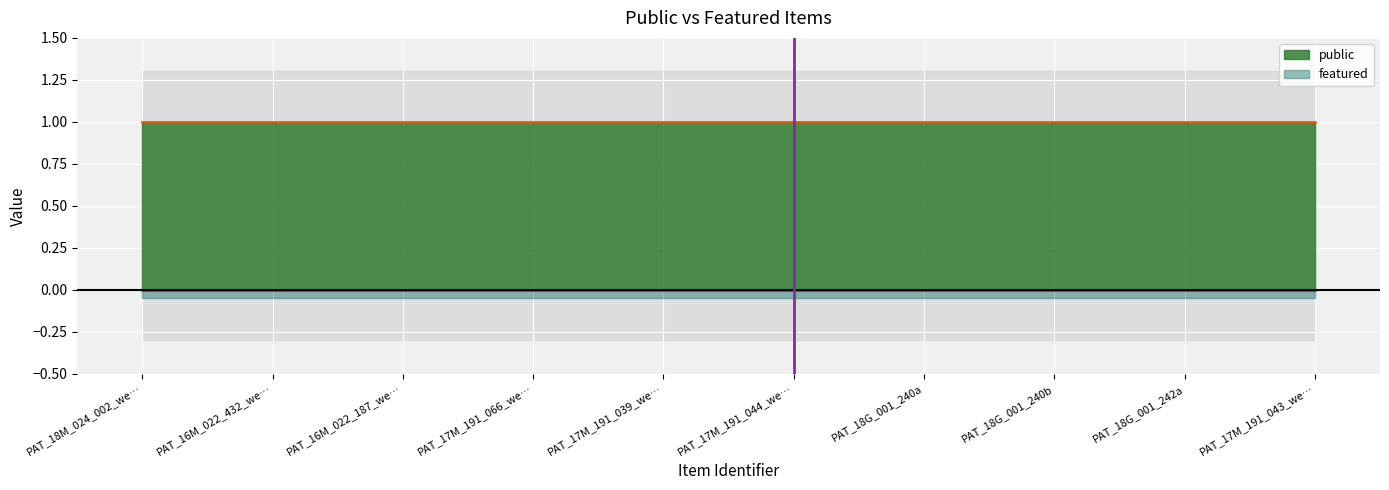

What is the average value of the public series?

1